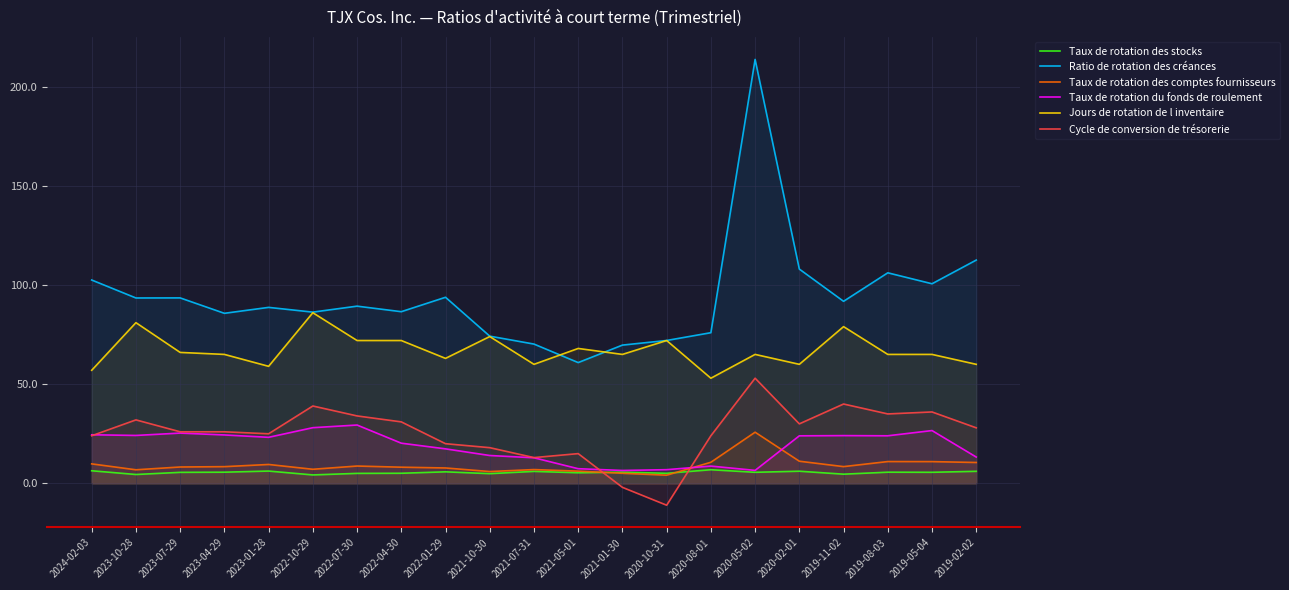

What is the value of the Ratio de rotation des créances point at the 4th from the left?

85.7